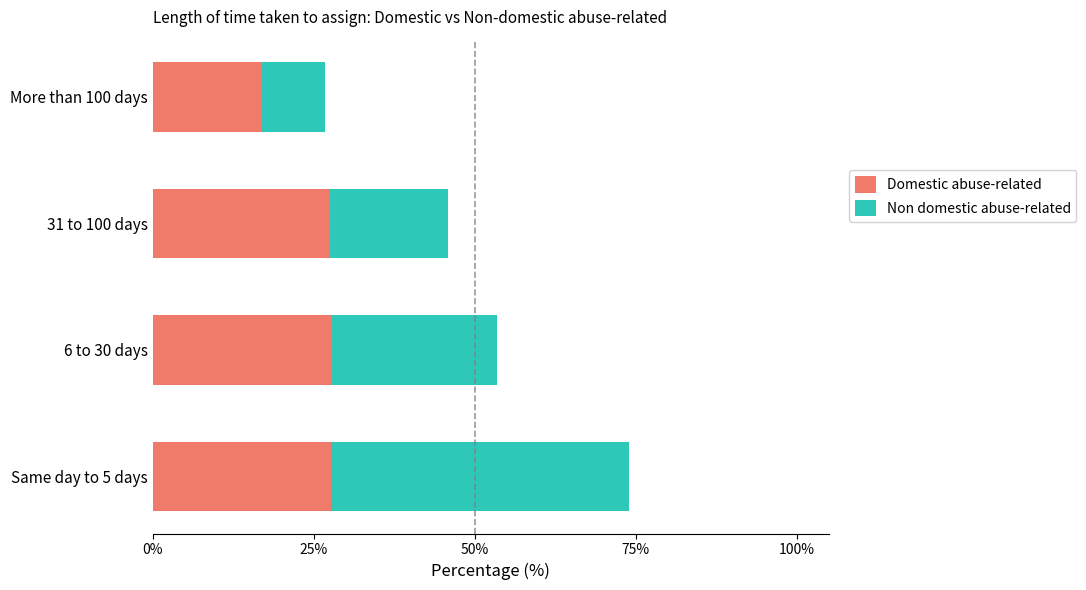

What are all the series names shown in the legend?

Domestic abuse-related, Non domestic abuse-related